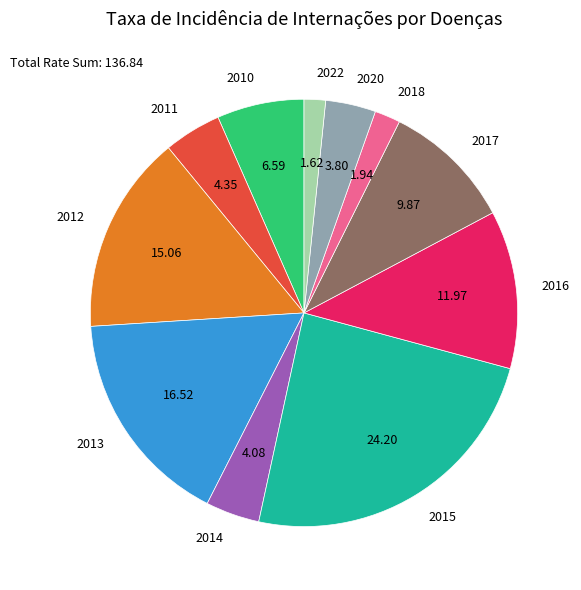

How many segments does this pie chart have?

11